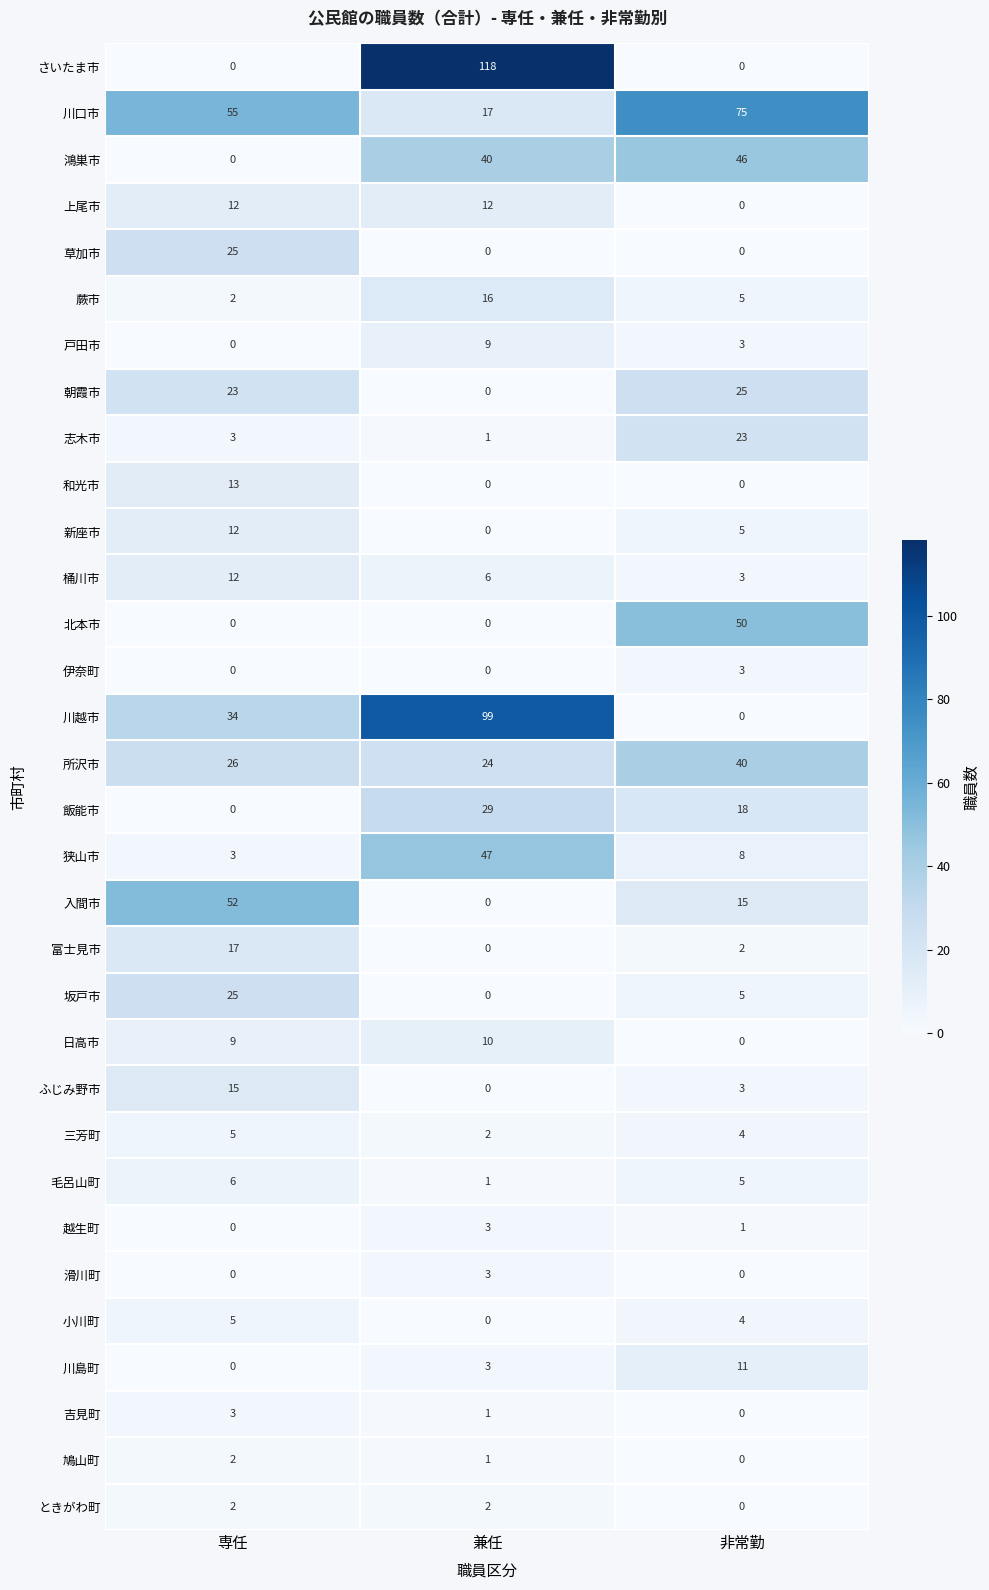

Rank the categories by 志木市 value from lowest to highest.

兼任, 専任, 非常勤